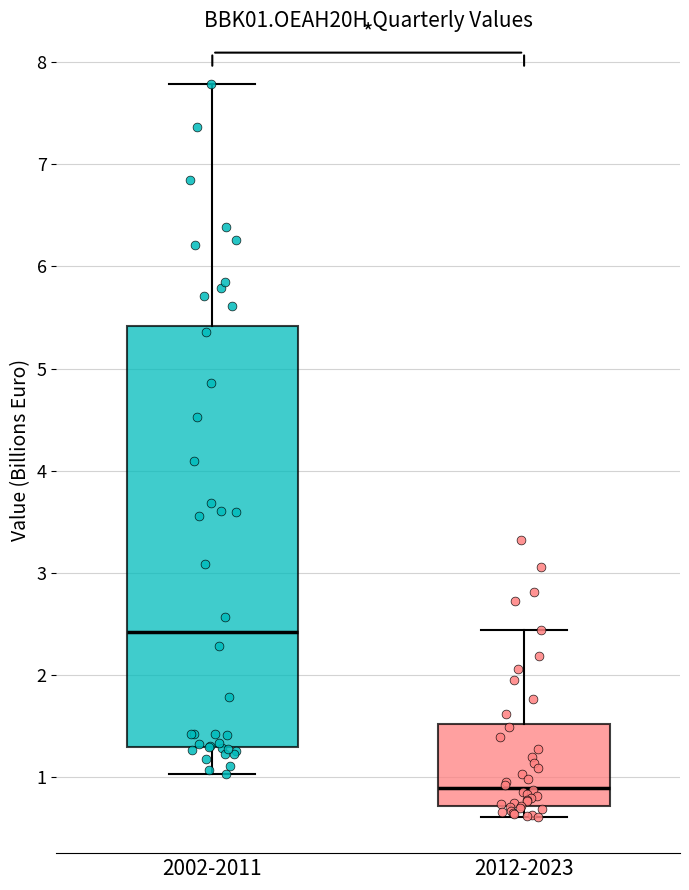

Where is the lower edge of the box for 2002-2011 on the y-axis? The values are not printed on the chart, so give them approximately, as read against the axis.

1.3